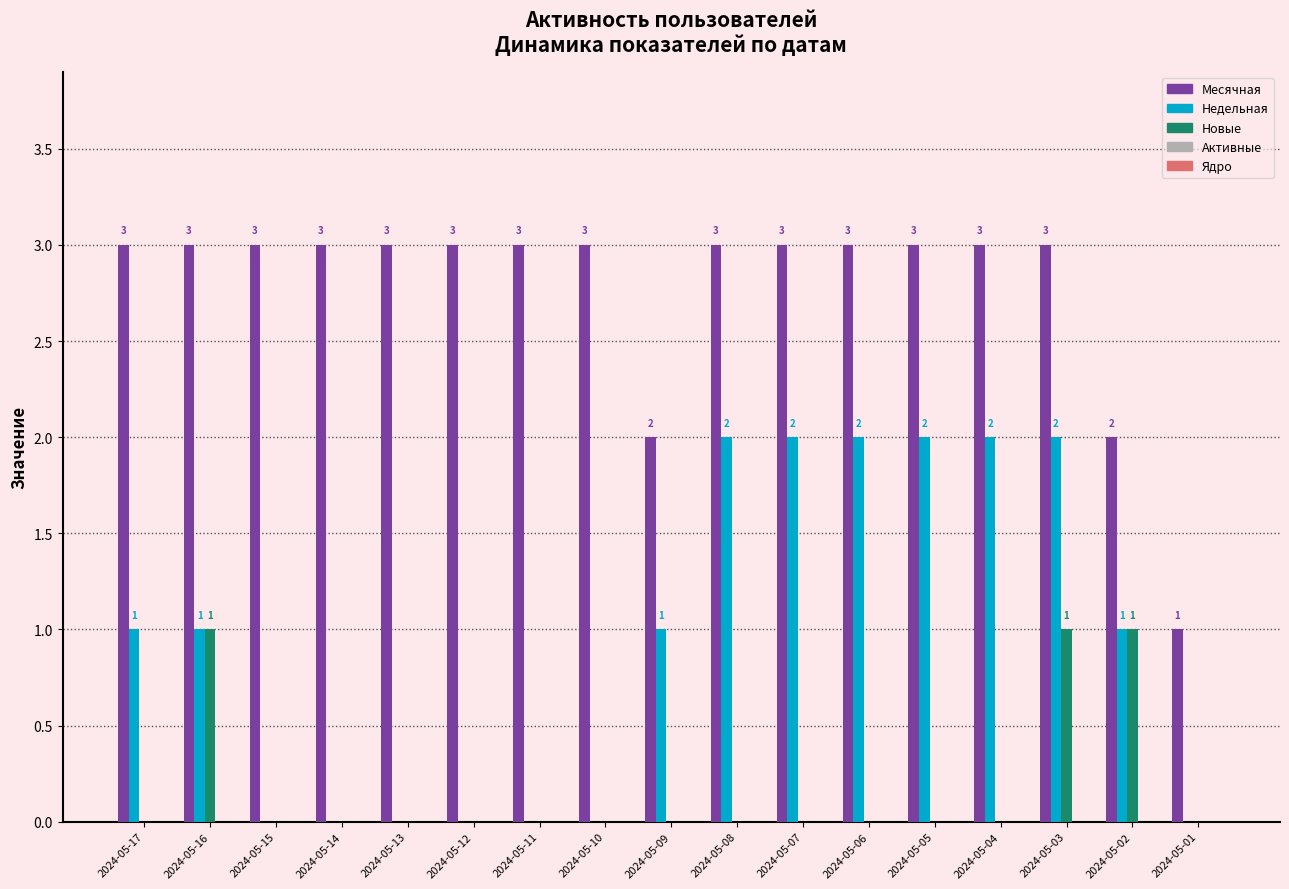

Which series has the largest total across all categories?

Месячная